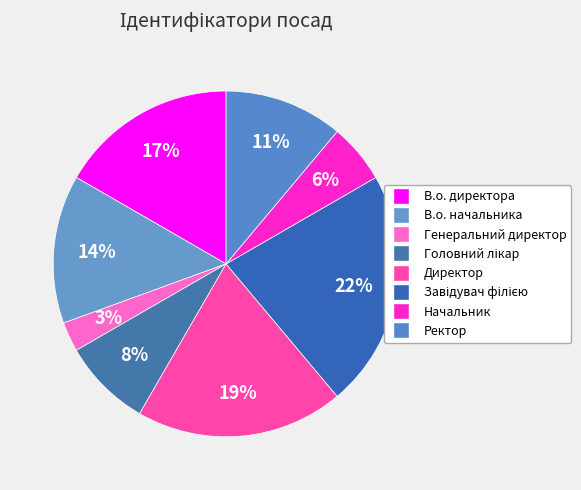

Does any single category account for the majority?

No